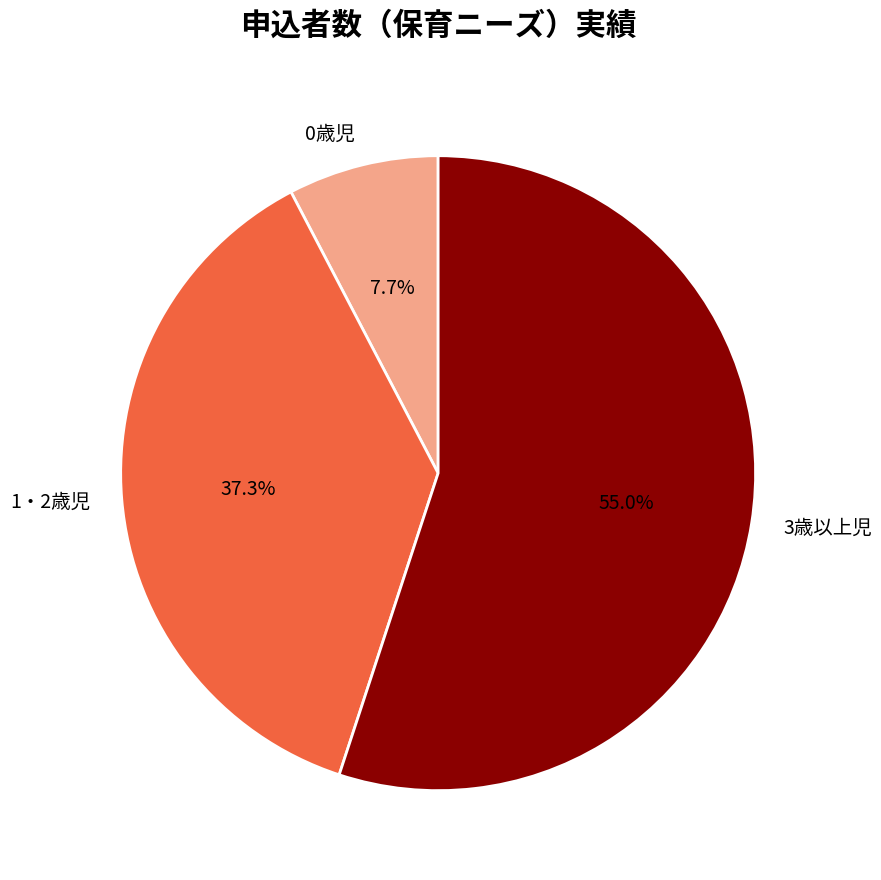

To the nearest percent, what is the difference between the largest and smallest slice percentages?

47%